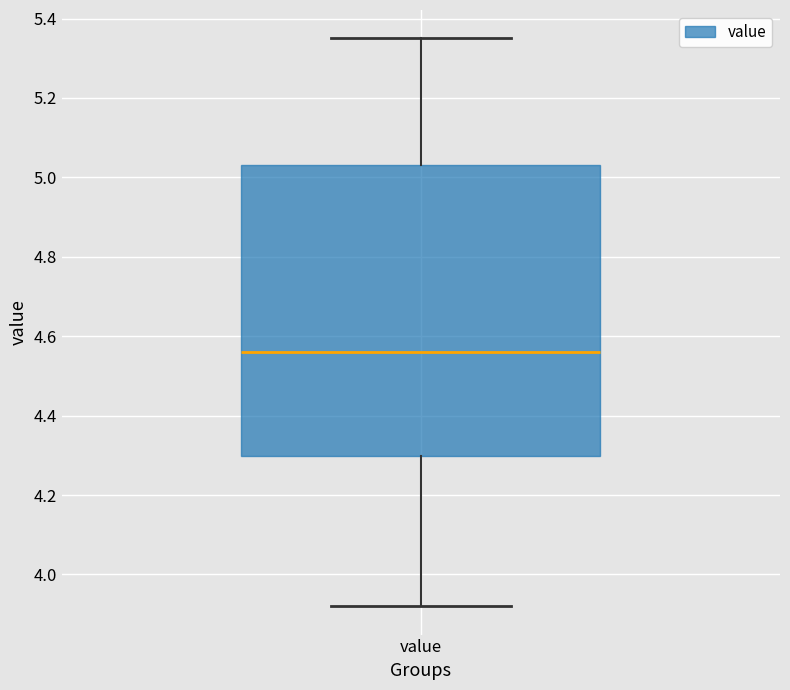

Read this box plot against the y-axis: the position of the median line, the range covered by the box, and the ends of both whiskers. The values are not printed on the chart, so give them approximately, as read against the axis.

median 4.56, box 4.30 to 5.04, whiskers 3.92 to 5.36